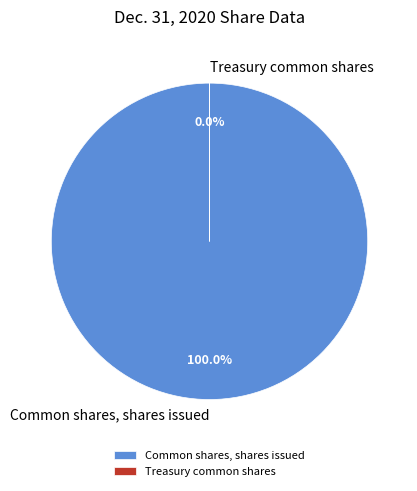

To the nearest percent, what is the difference between the Treasury common shares and Common shares, shares issued slice percentages?

100%